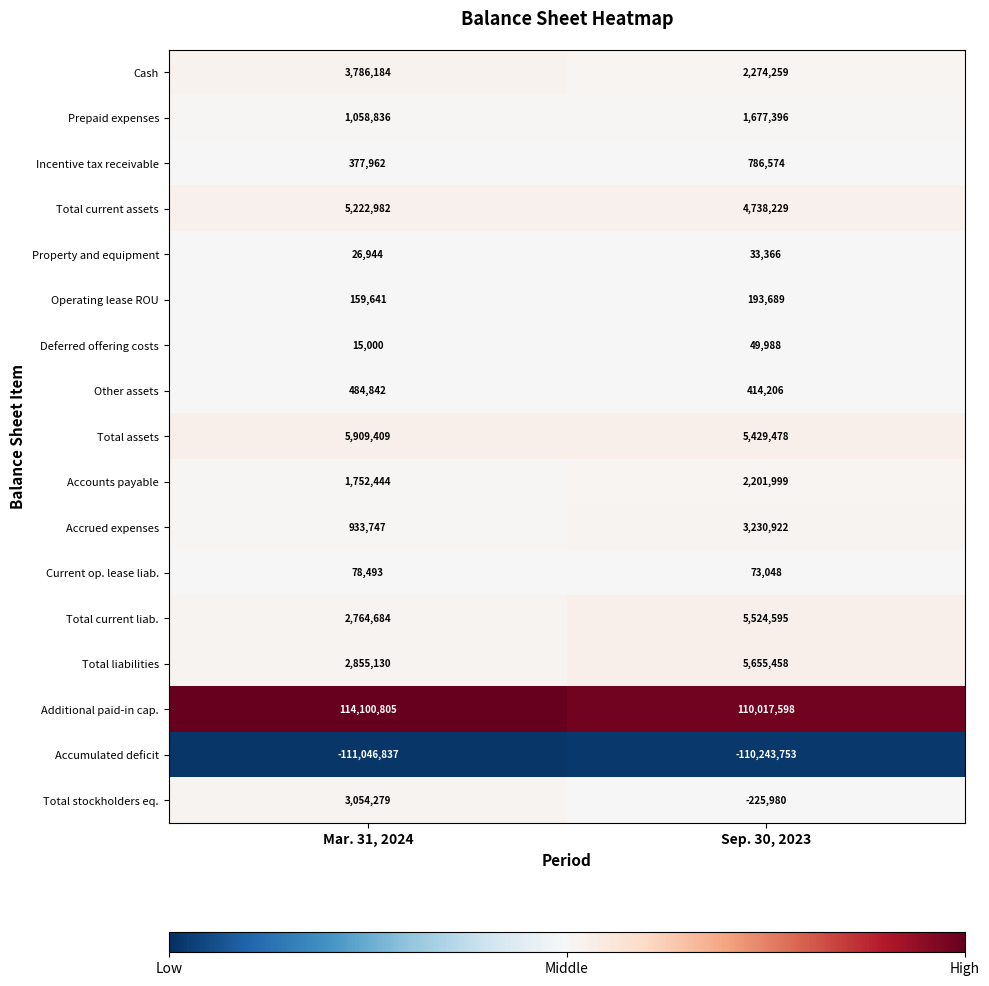

Where is Prepaid expenses nearest to the value 1368116?

Mar. 31, 2024